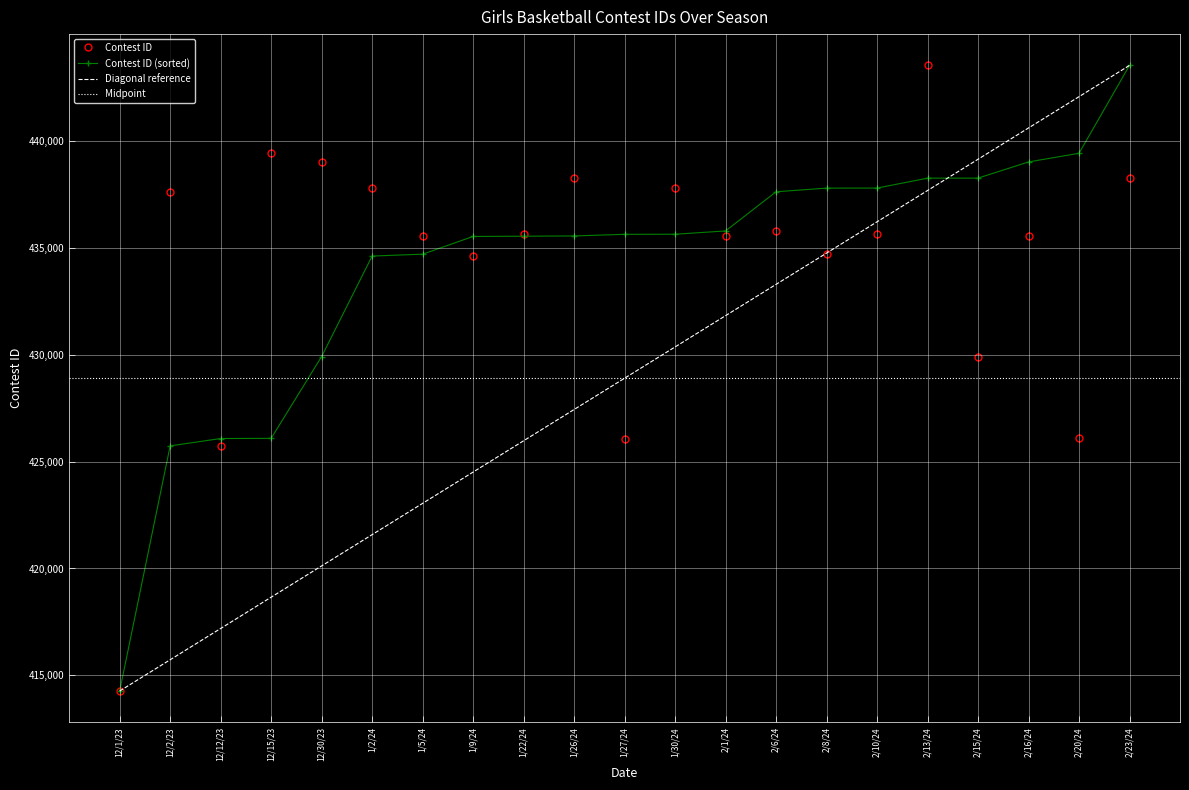

Is it true that the value at 1/30/24 is 437794?

True